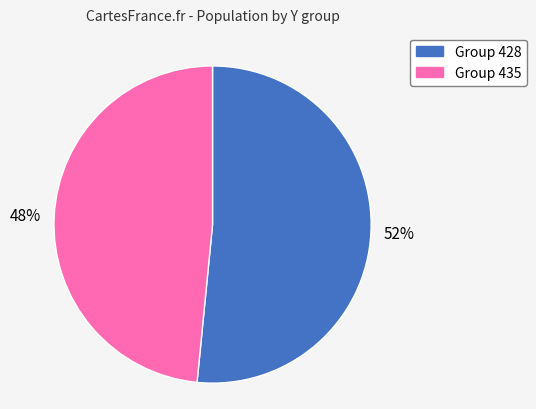

Does any single category account for the majority?

Yes